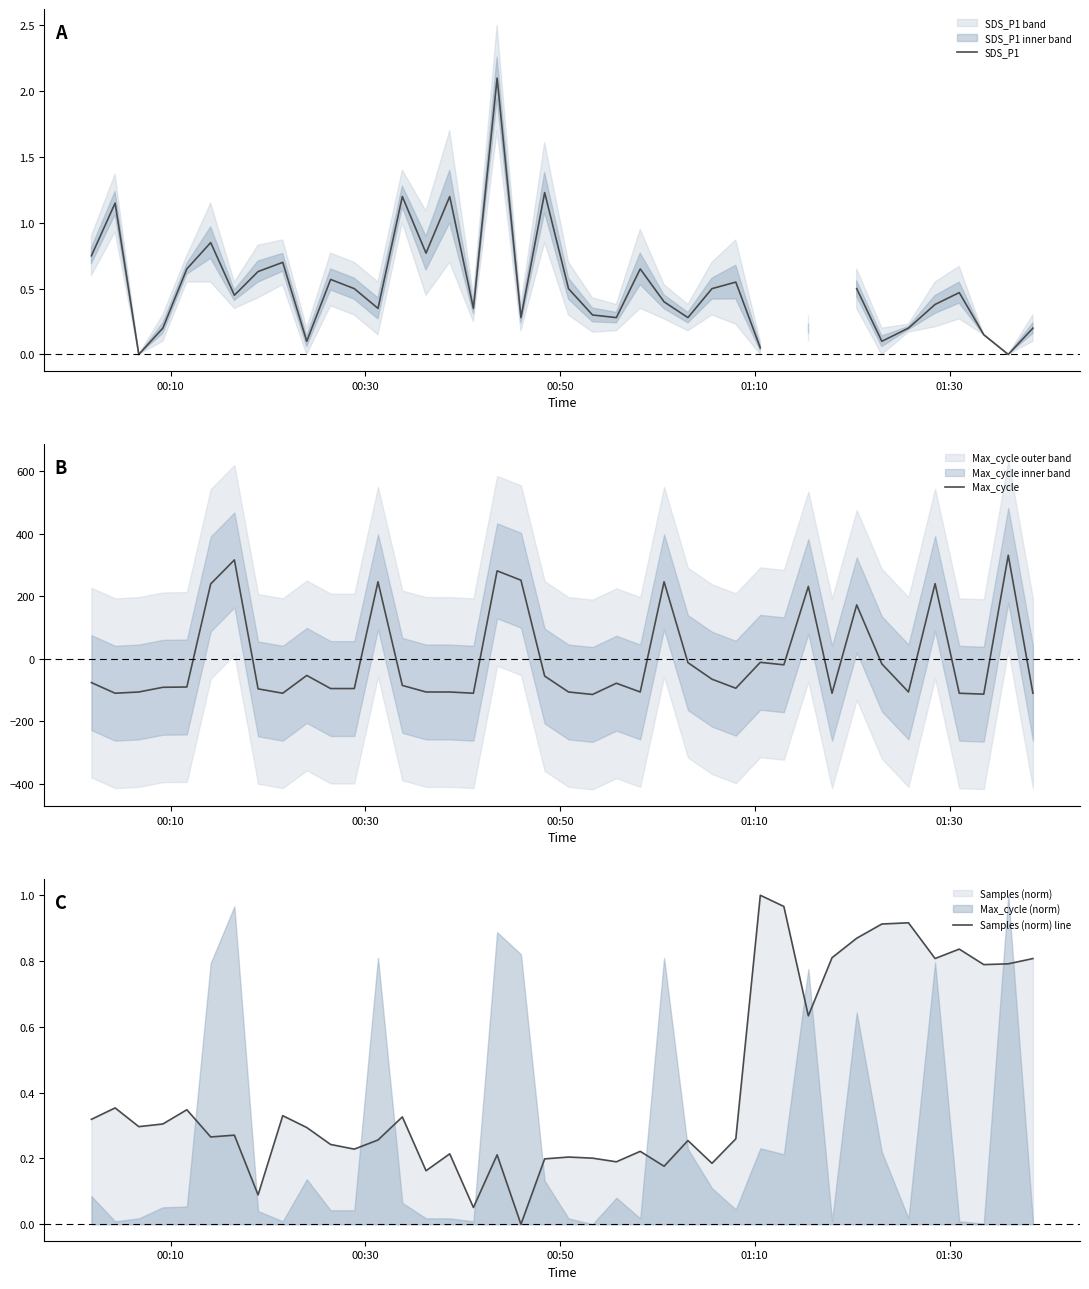

True or false: Samples (norm) line and SDS_P1 intersect in this chart.

True